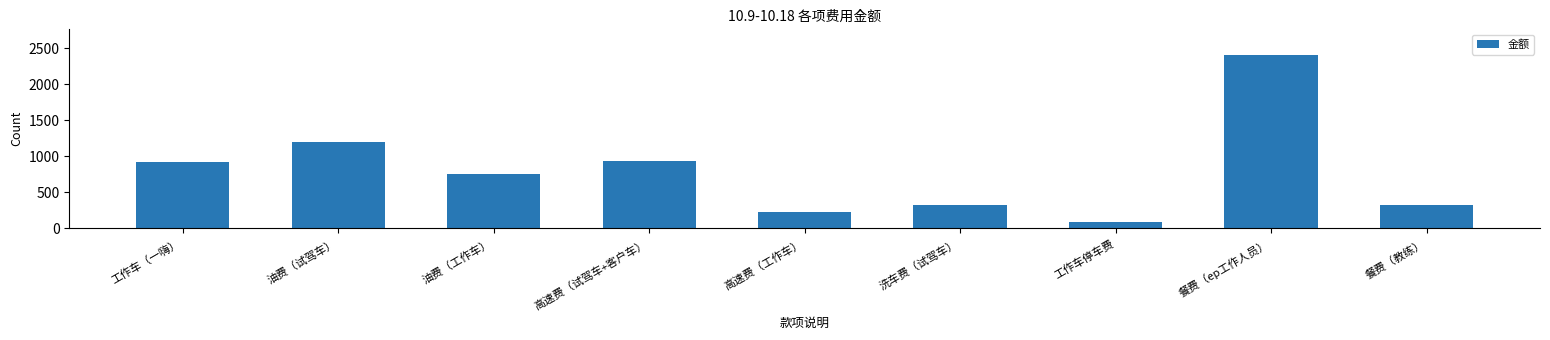

Which has a higher value, 高速费（试驾车+客户车） or 工作车停车费?

高速费（试驾车+客户车）